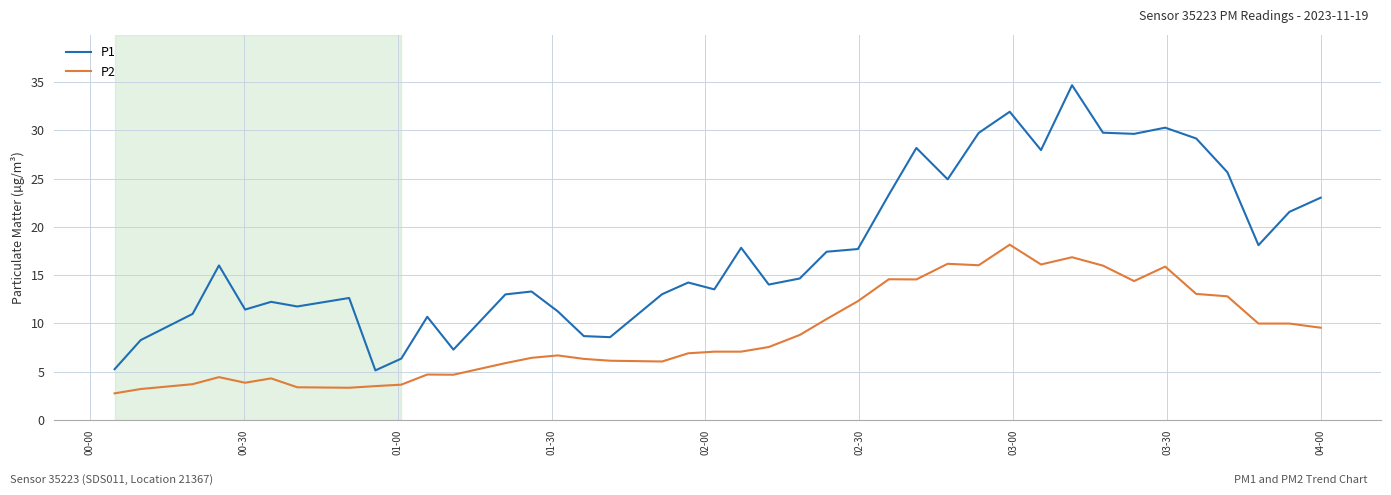

What is the highest value of the P1 series?

34.7